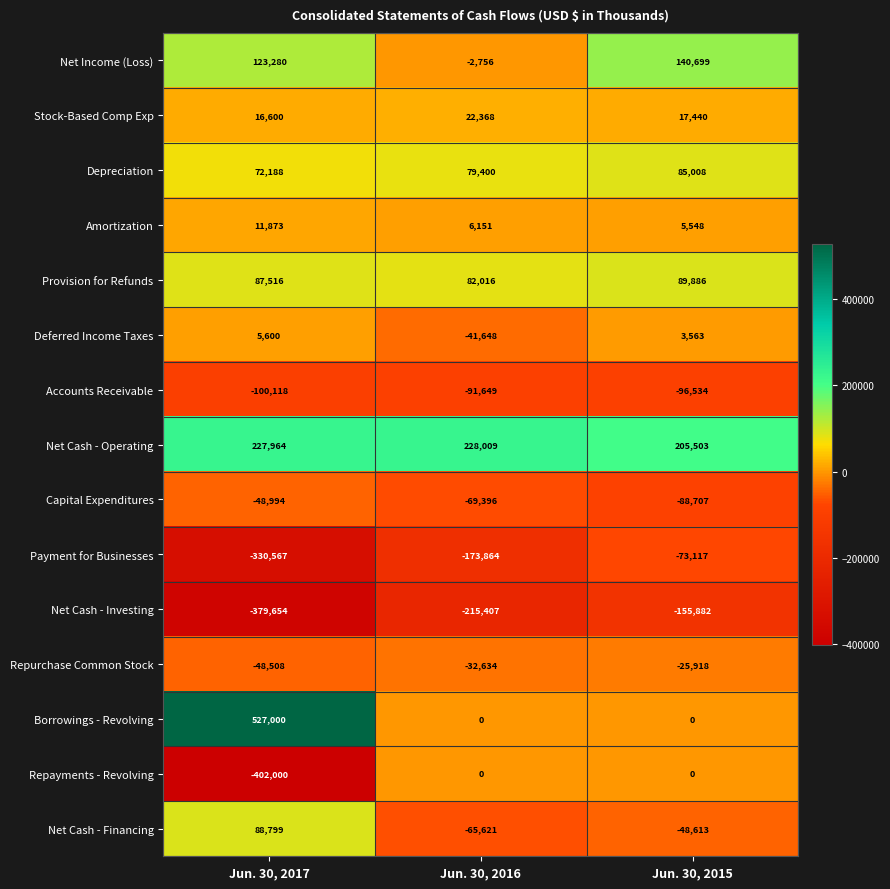

Count the Provision for Refunds values in the range 82016 to 89886.

3